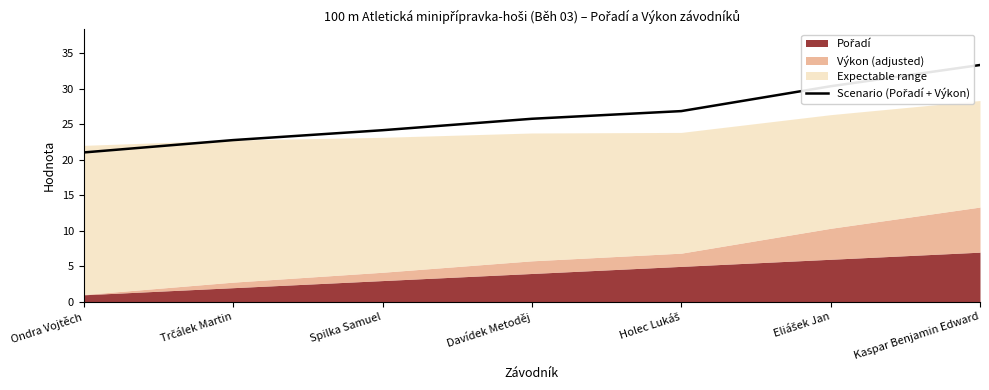

What is the maximum value shown in the chart?

33.4